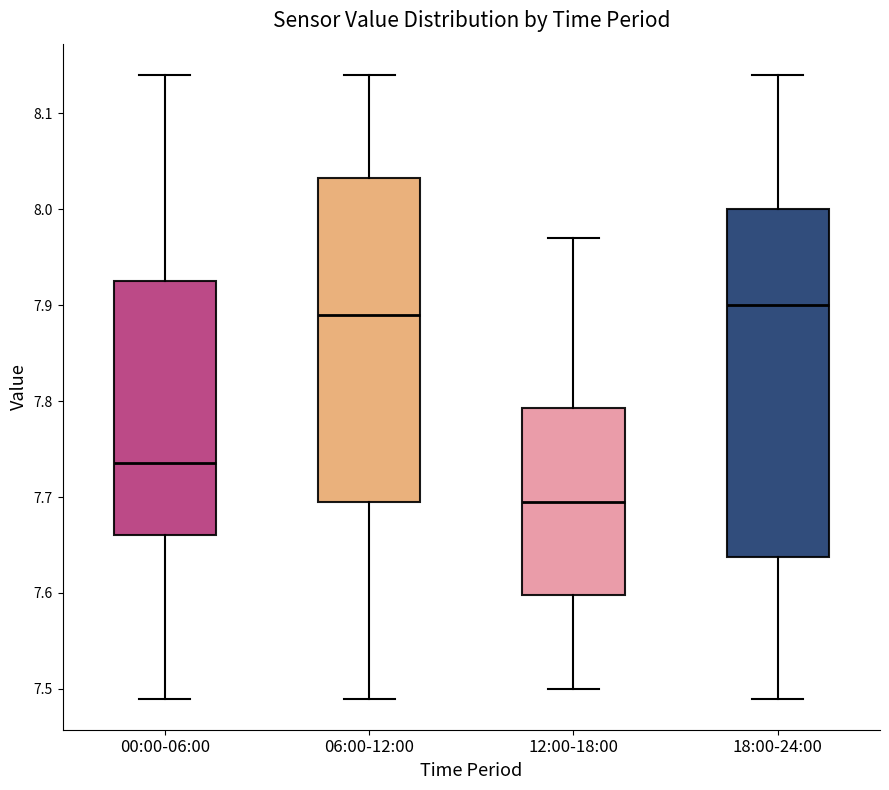

Which box is the tallest, from its lower edge to its upper edge?

18:00-24:00